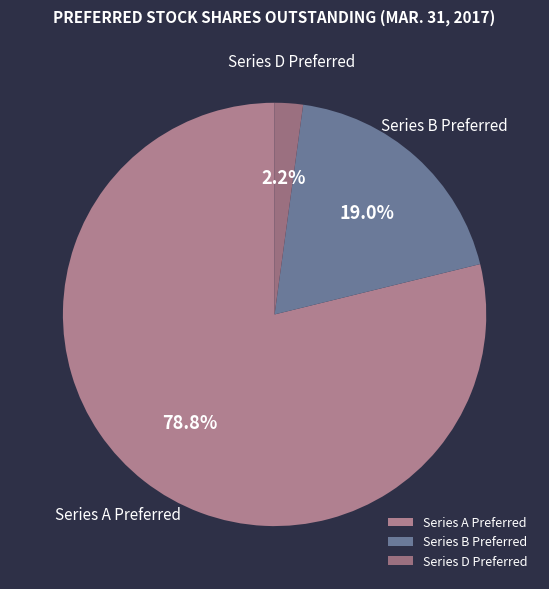

How many segments does this pie chart have?

3